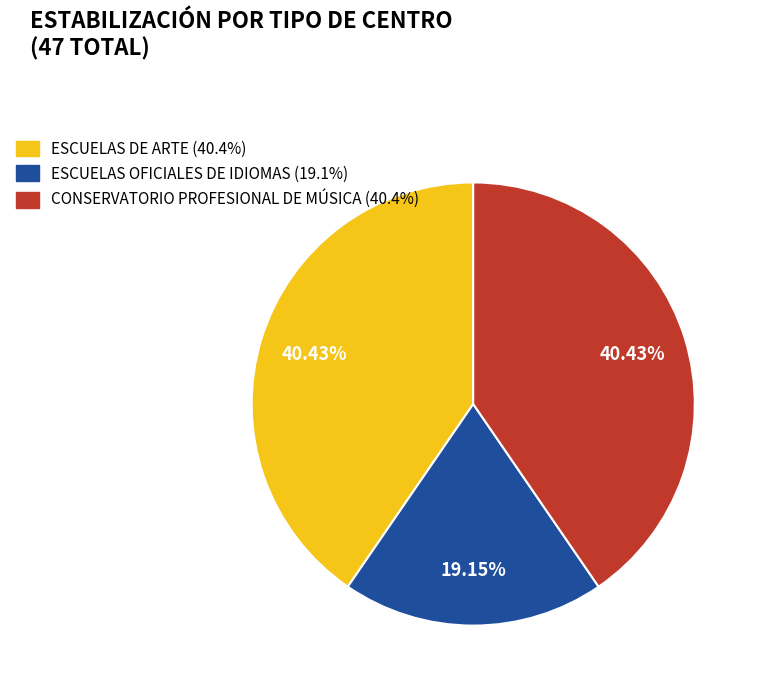

What is the smallest slice in the pie chart?

ESCUELAS OFICIALES DE IDIOMAS